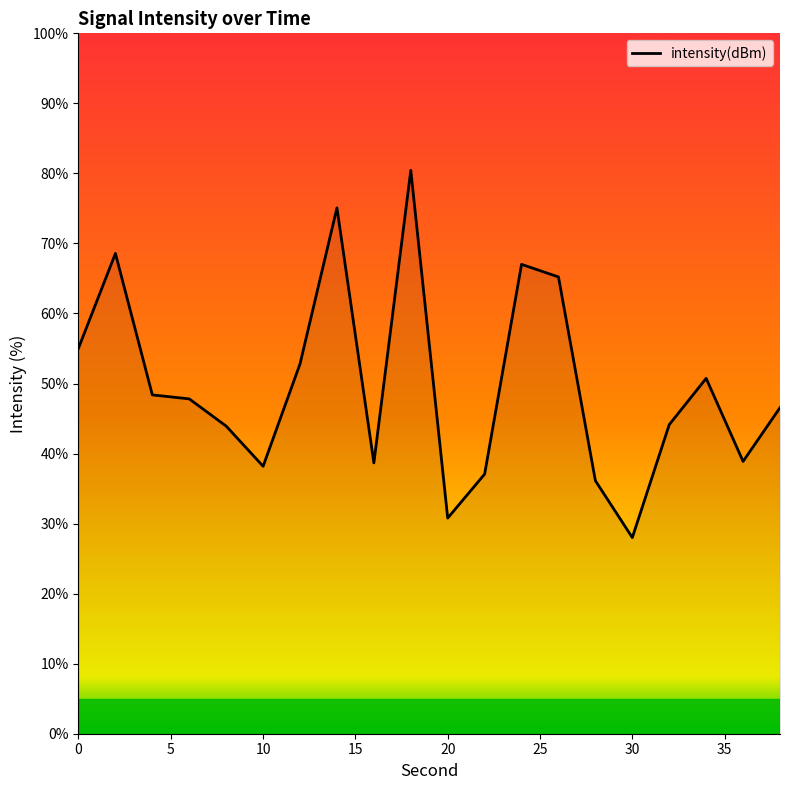

Is this an area chart (filled region under the line)?

No